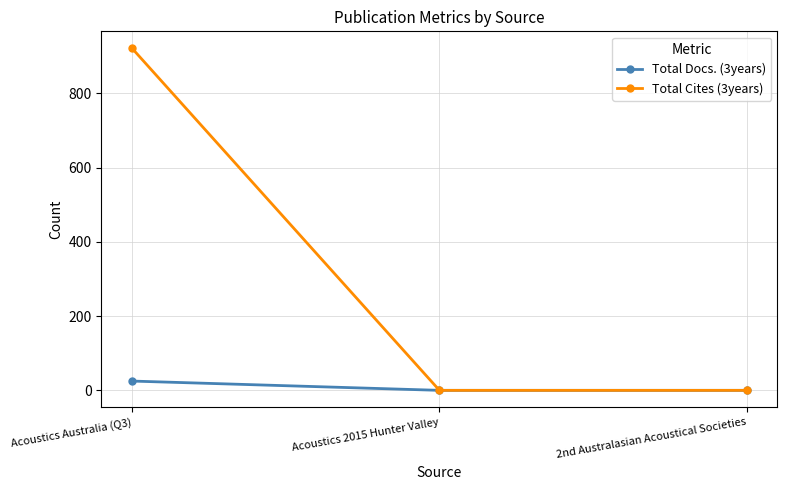

What is the label of the 3rd point from the left?

2nd Australasian Acoustical Societies